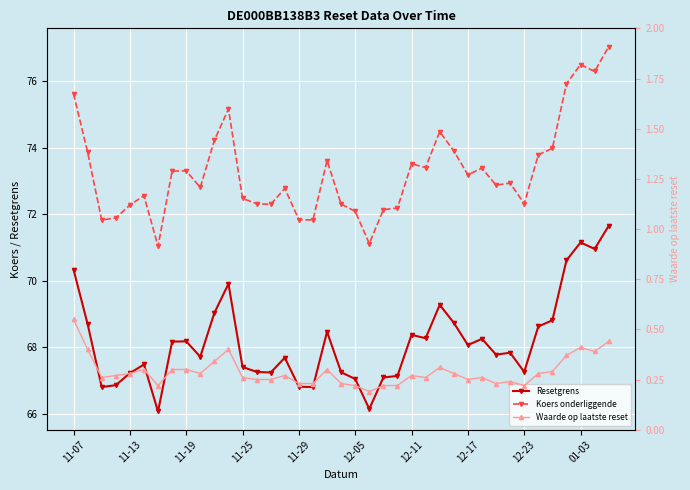

Which series has the widest spread of values?

Koers onderliggende